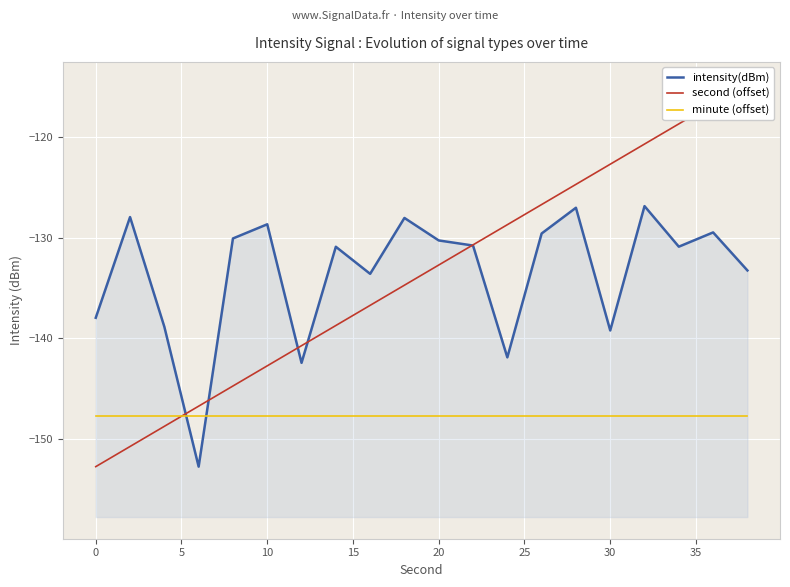

True or false: second (offset) has more than 1 interior local peaks.

False